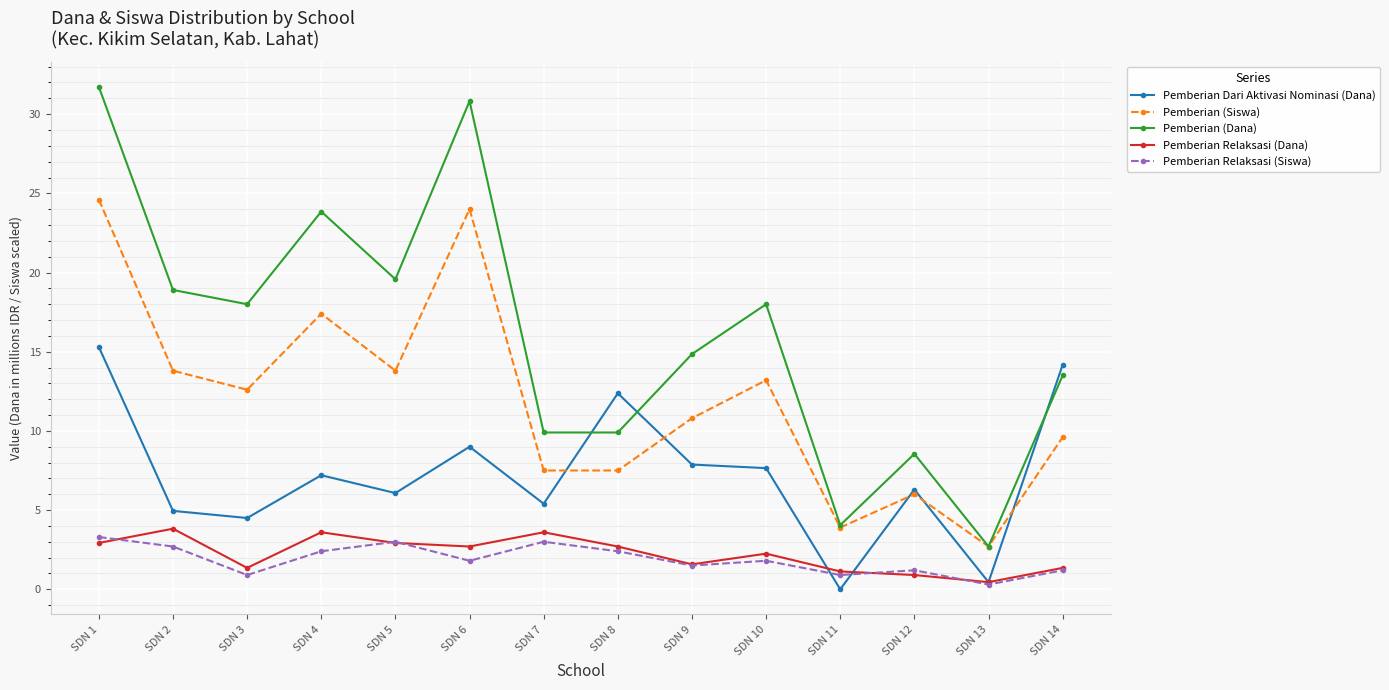

True or false: Pemberian (Dana) and Pemberian Relaksasi (Dana) cross at least once.

False